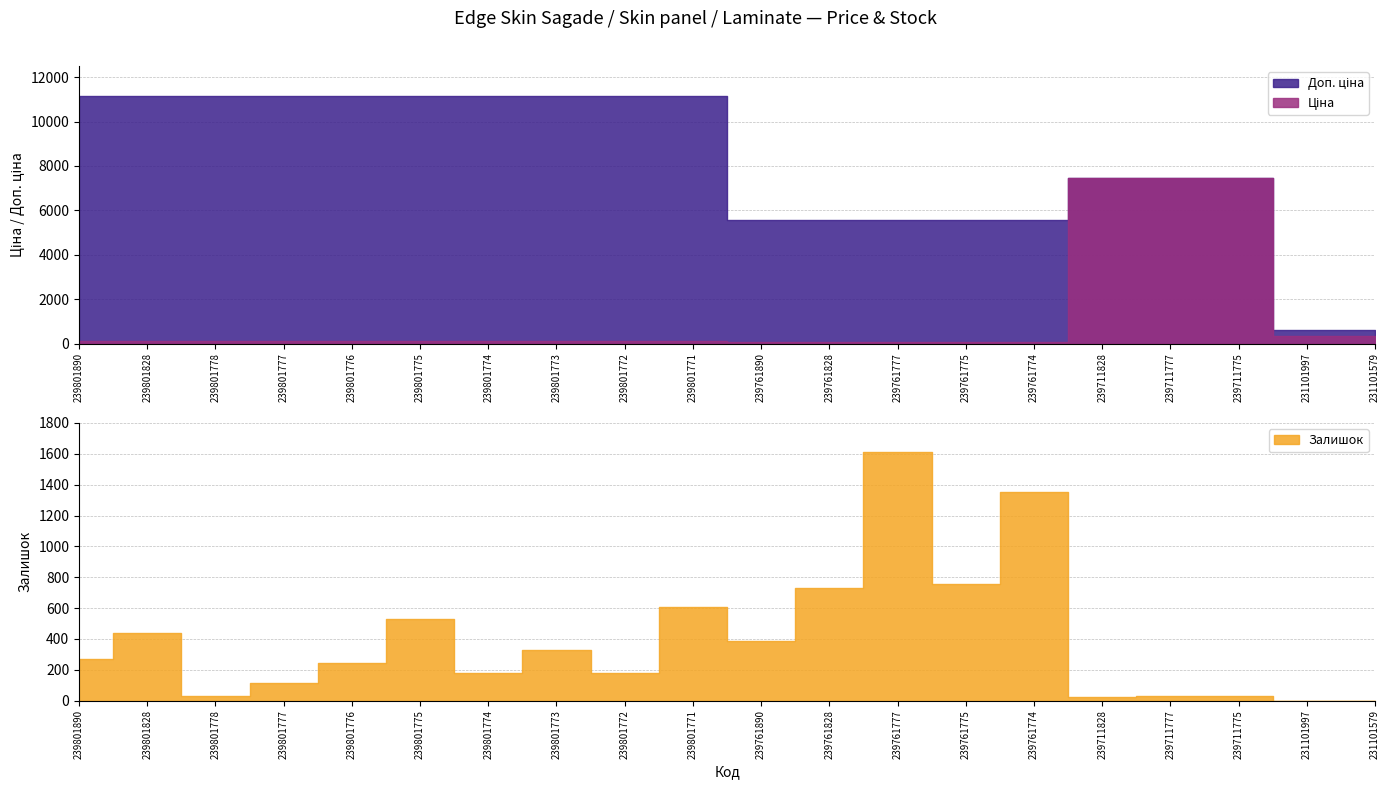

What is the average value of the Ціна series?

1218.7